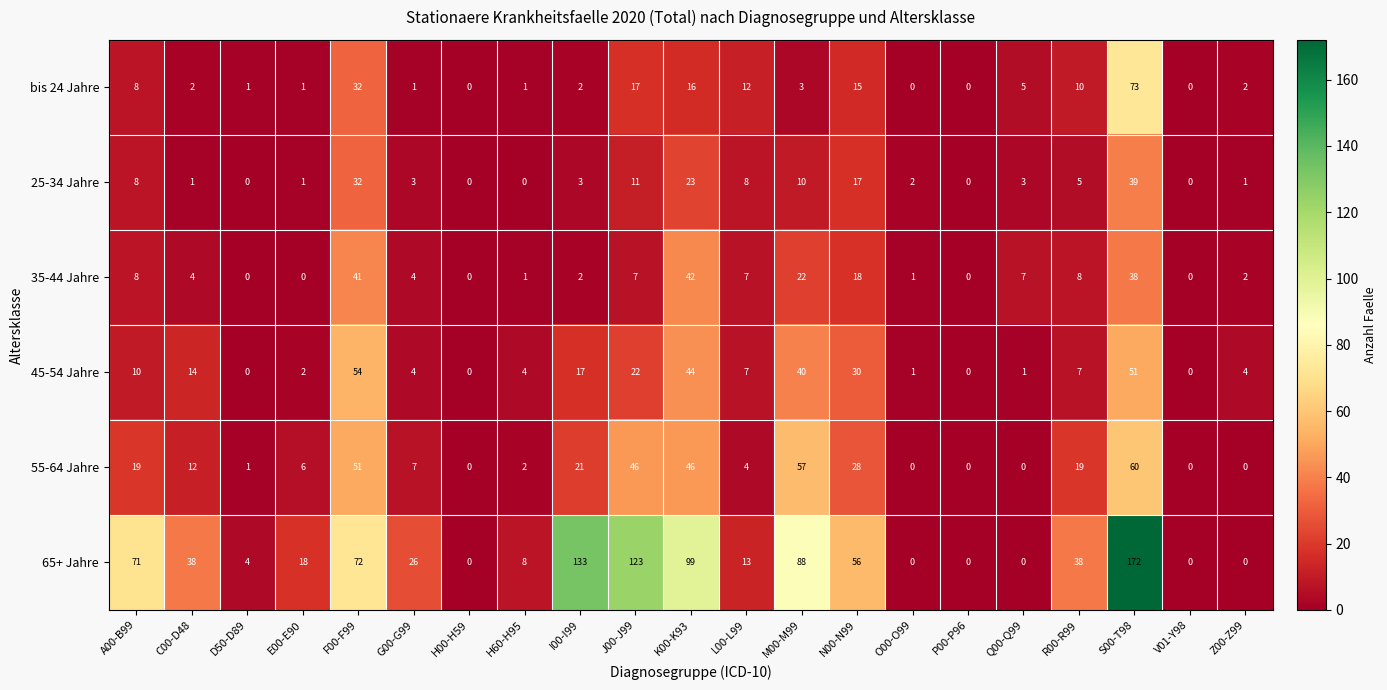

How many distinct data groups are displayed?

6